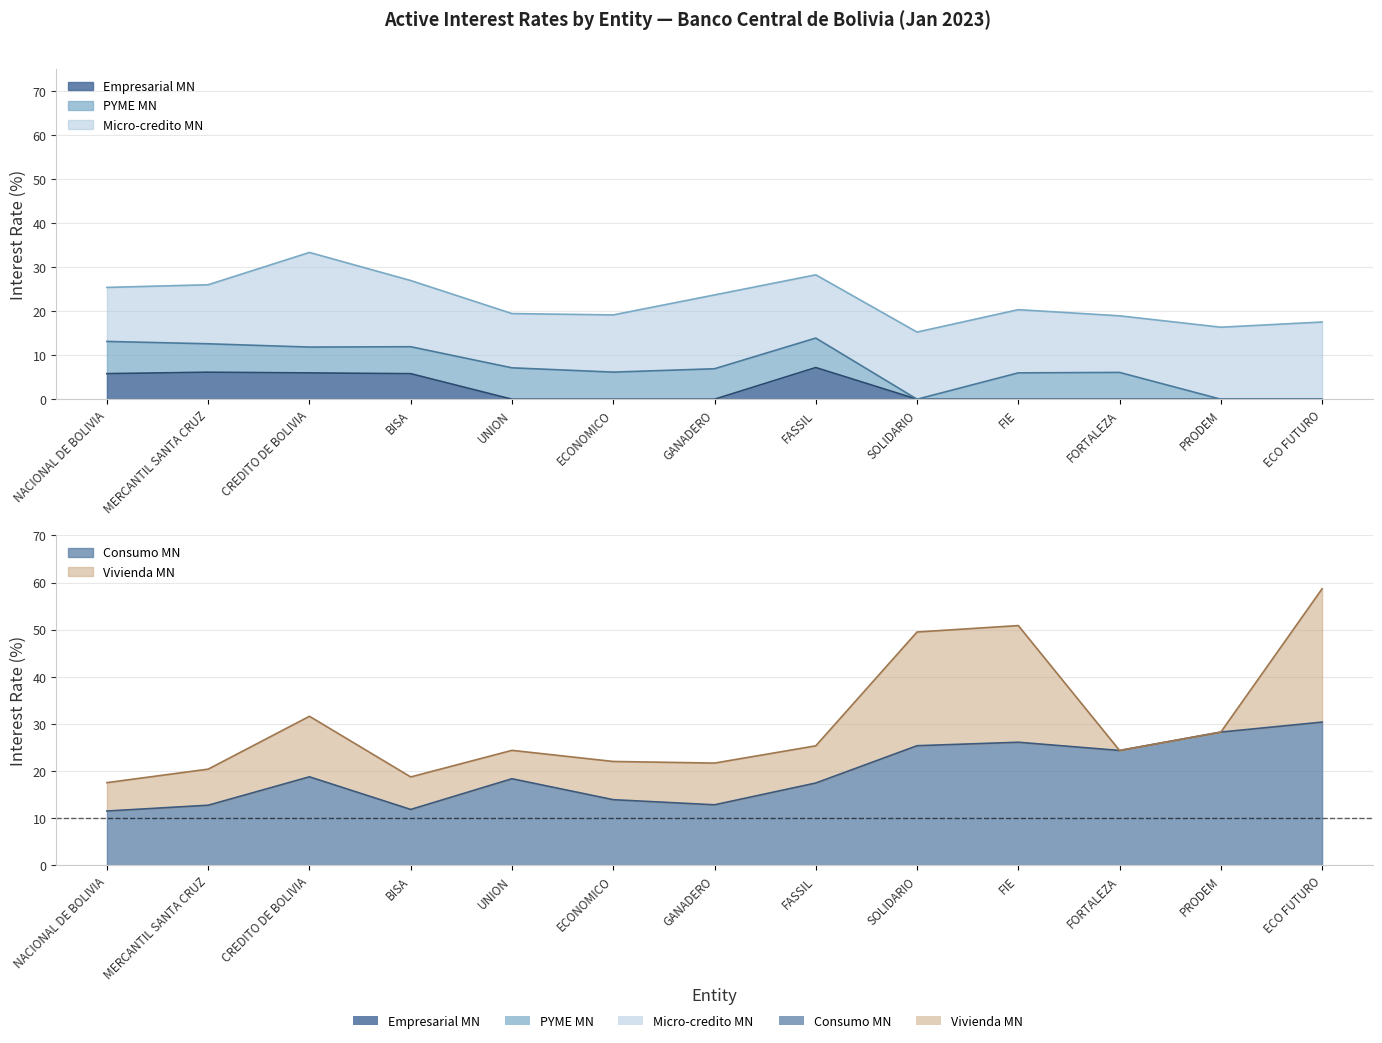

How many positive values does the Empresarial MN series have?

5